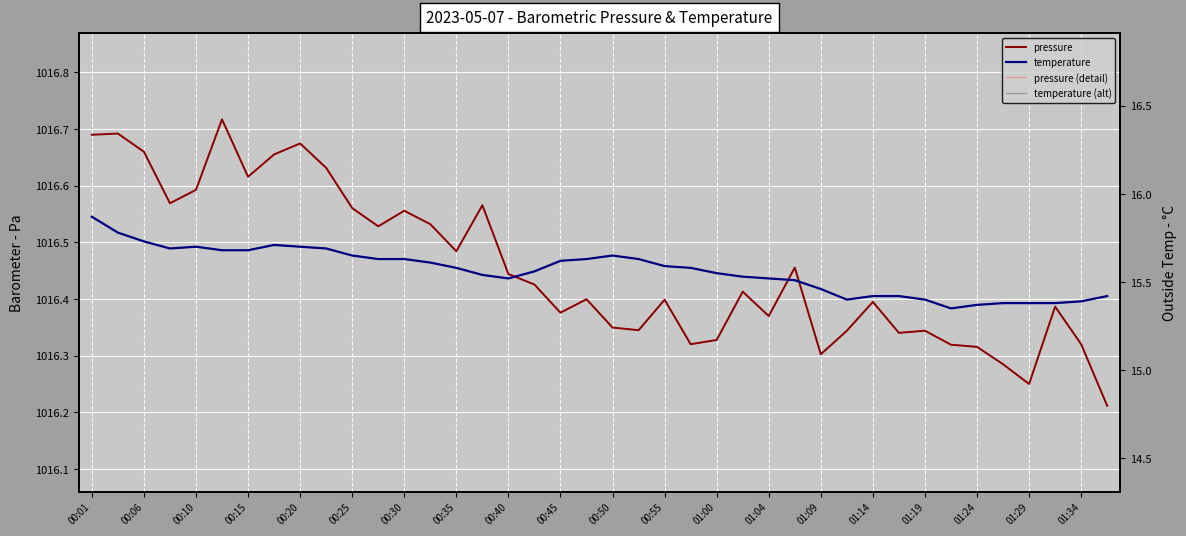

Reading right to left, what are all the values shown in this chart?

pressure: 1016.2	1016.3	1016.4	1016.2	1016.3	1016.3	1016.3	1016.3	1016.3	1016.4	1016.3	1016.3	1016.5	1016.4	1016.4	1016.3	1016.3	1016.4	1016.3	1016.3	1016.4	1016.4	1016.4	1016.4	1016.6	1016.5	1016.5	1016.6	1016.5	1016.6	1016.6	1016.7	1016.7	1016.6	1016.7	1016.6	1016.6	1016.7	1016.7	1016.7
pressure (detail): 1016.2	1016.3	1016.4	1016.2	1016.3	1016.3	1016.3	1016.3	1016.3	1016.4	1016.3	1016.3	1016.5	1016.4	1016.4	1016.3	1016.3	1016.4	1016.3	1016.3	1016.4	1016.4	1016.4	1016.4	1016.6	1016.5	1016.5	1016.6	1016.5	1016.6	1016.6	1016.7	1016.7	1016.6	1016.7	1016.6	1016.6	1016.7	1016.7	1016.7
temperature: 15.4	15.4	15.4	15.4	15.4	15.4	15.3	15.4	15.4	15.4	15.4	15.5	15.5	15.5	15.5	15.6	15.6	15.6	15.6	15.7	15.6	15.6	15.6	15.5	15.5	15.6	15.6	15.6	15.6	15.7	15.7	15.7	15.7	15.7	15.7	15.7	15.7	15.7	15.8	15.9
temperature (alt): 15.4	15.4	15.4	15.4	15.4	15.4	15.3	15.4	15.4	15.4	15.4	15.5	15.5	15.5	15.5	15.6	15.6	15.6	15.6	15.7	15.6	15.6	15.6	15.5	15.5	15.6	15.6	15.6	15.6	15.7	15.7	15.7	15.7	15.7	15.7	15.7	15.7	15.7	15.8	15.9